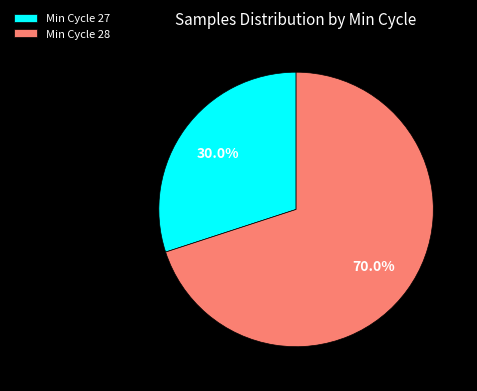

Which slice is the smallest?

Min Cycle 27